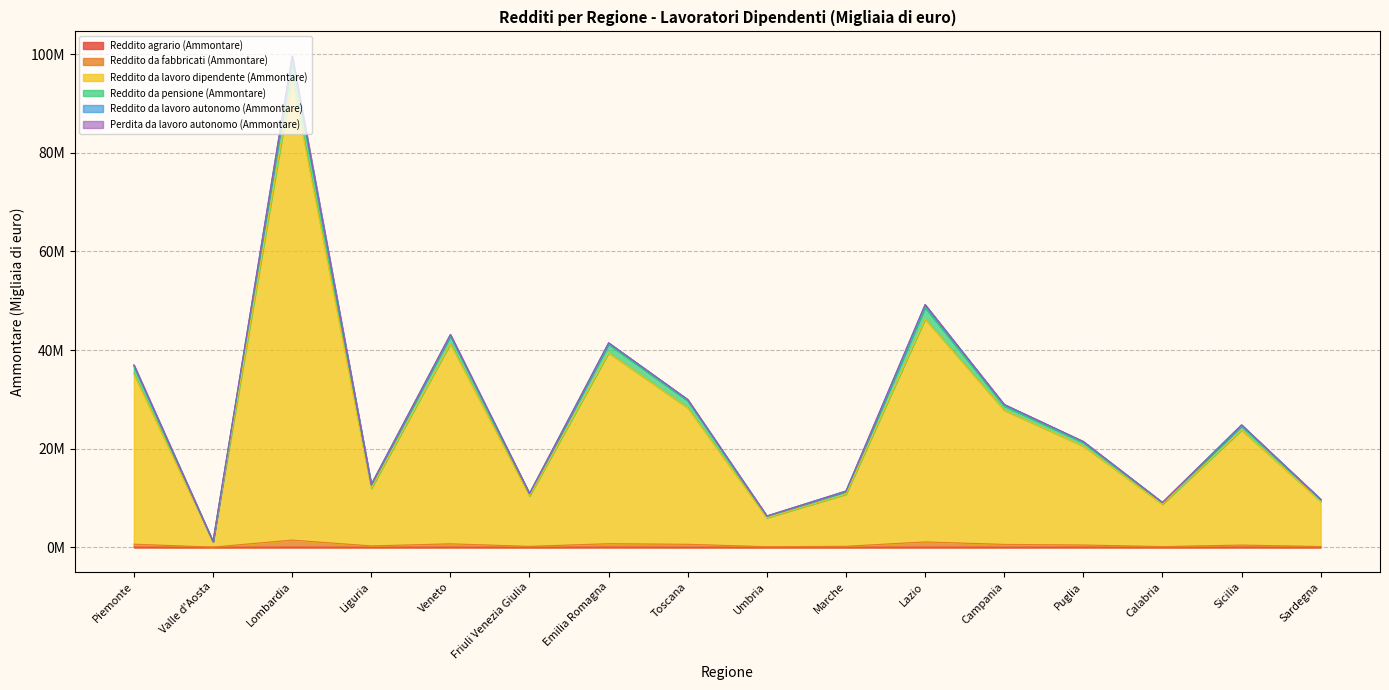

True or false: Reddito agrario (Ammontare) and Reddito da pensione (Ammontare) cross at least once.

False